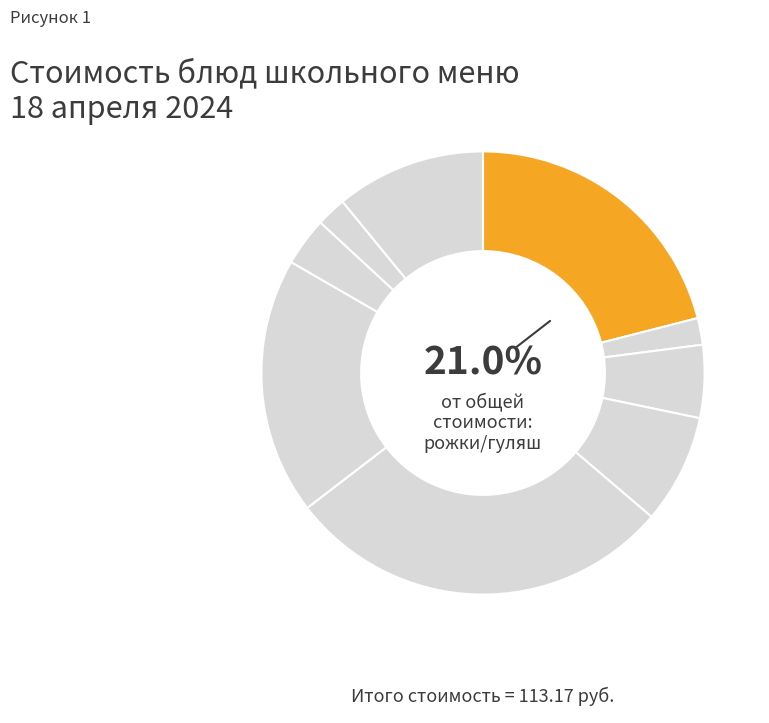

How many segments does this pie chart have?

9